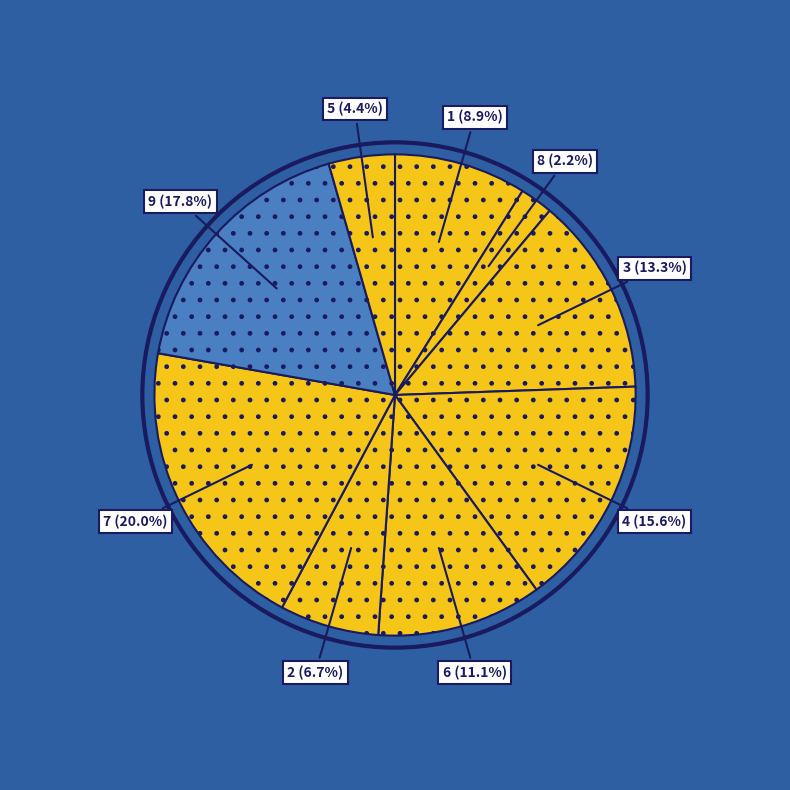

Approximately how many times larger is the value at 2 compared to 6?

0.6